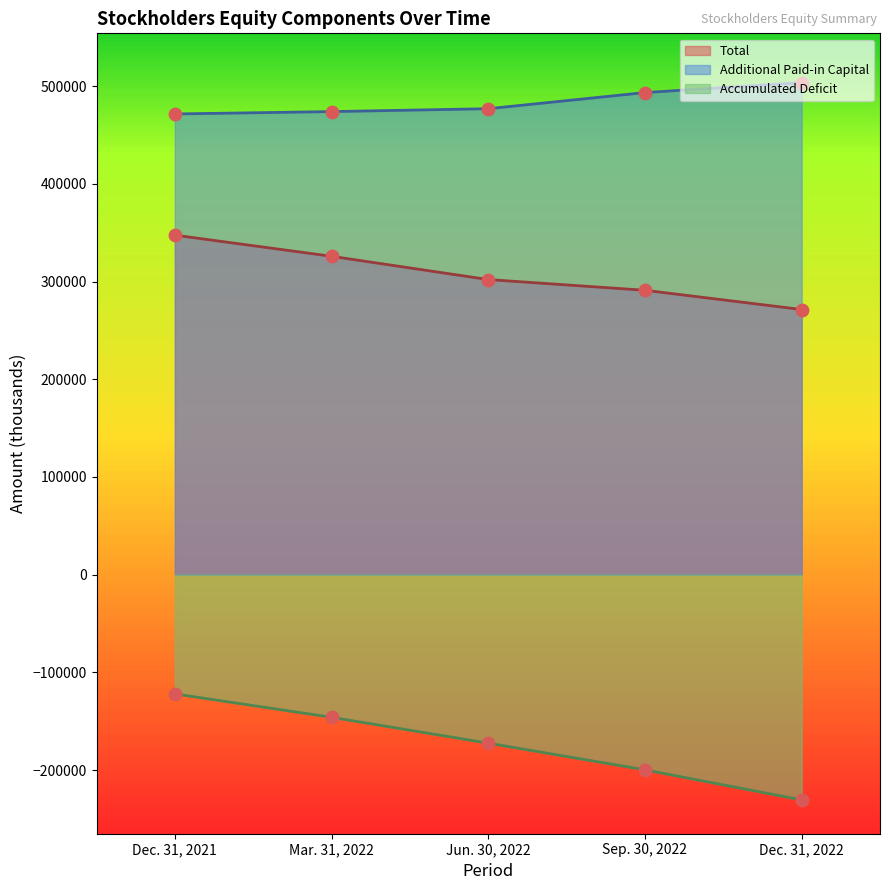

What is the total value across all series at Mar. 31, 2022?

653878